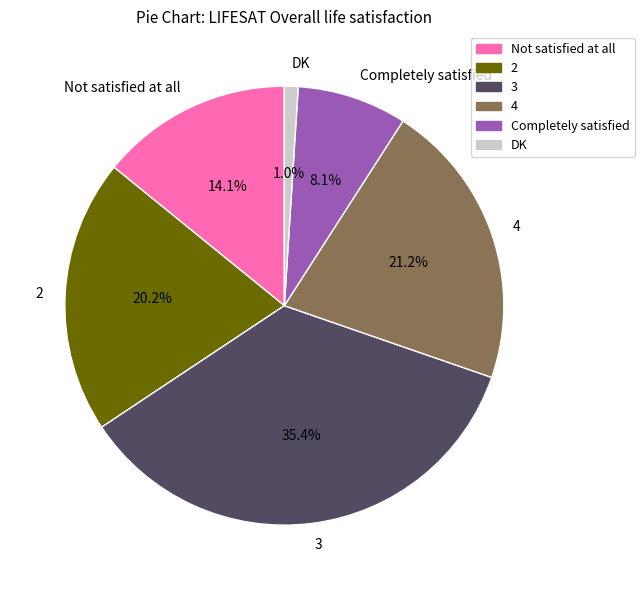

Count the number of slices in the pie.

6